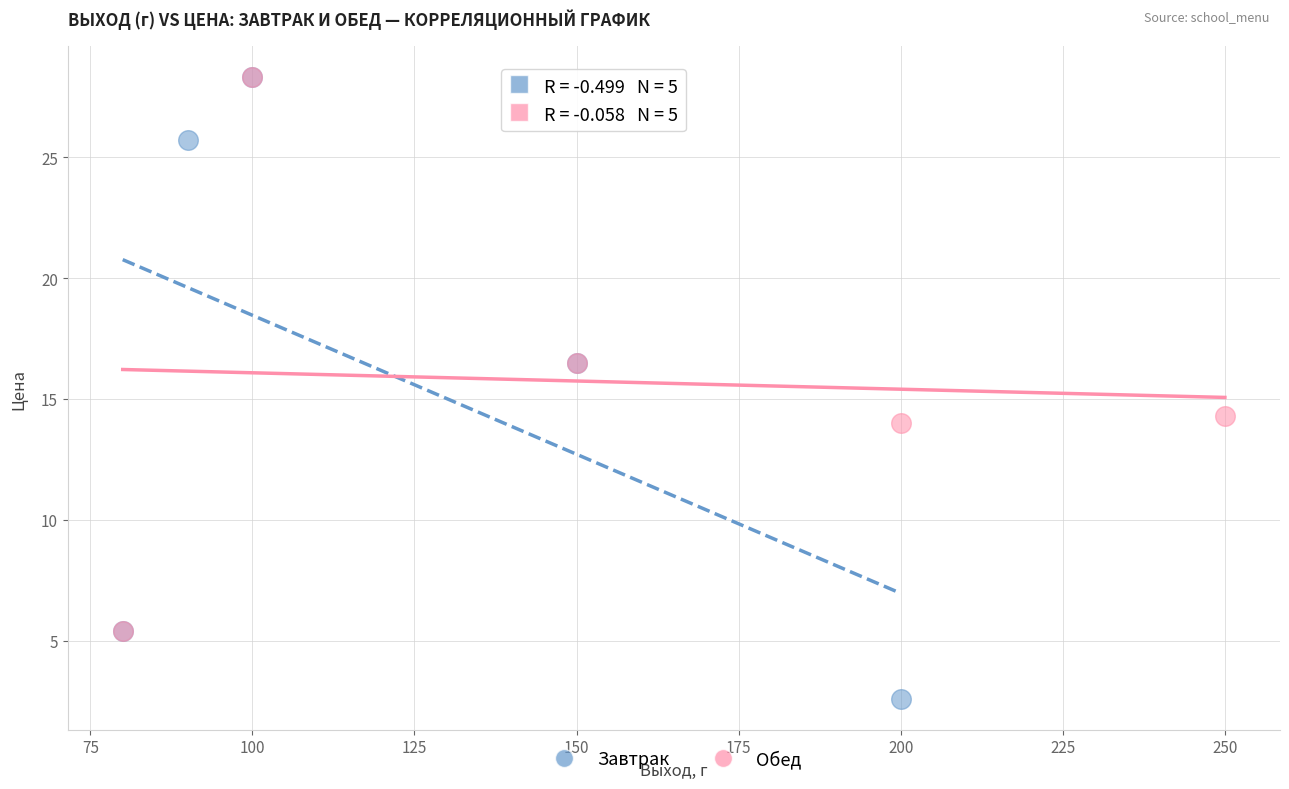

Which series has the widest spread of Y values?

Завтрак